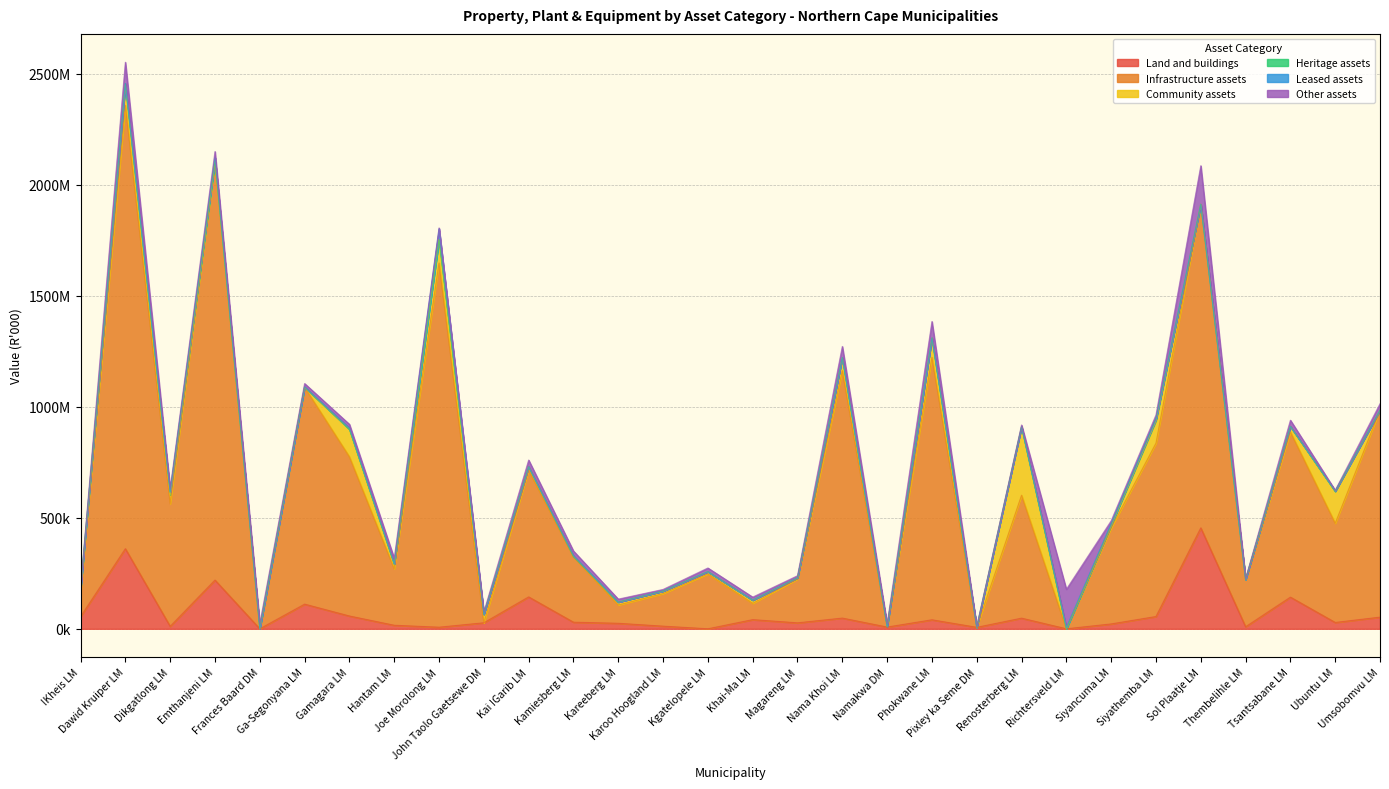

In Land and buildings, how many points are lower than both neighbors (excluding endpoints)?

10